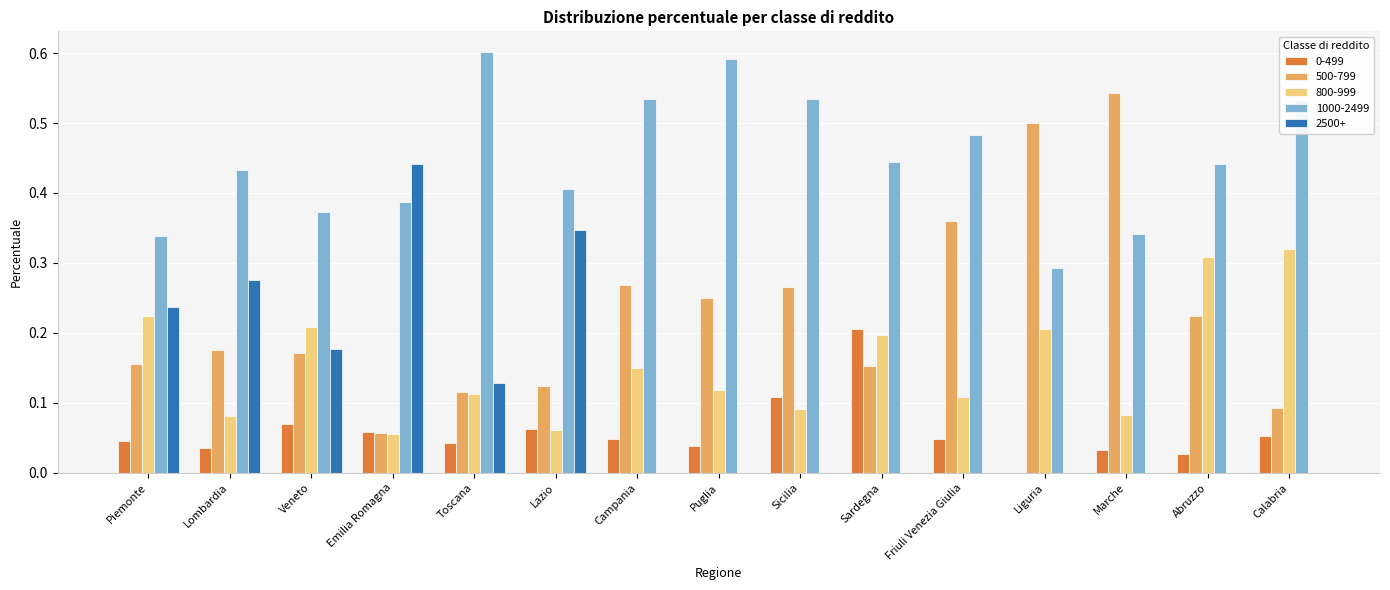

Which series has the widest spread of values?

500-799